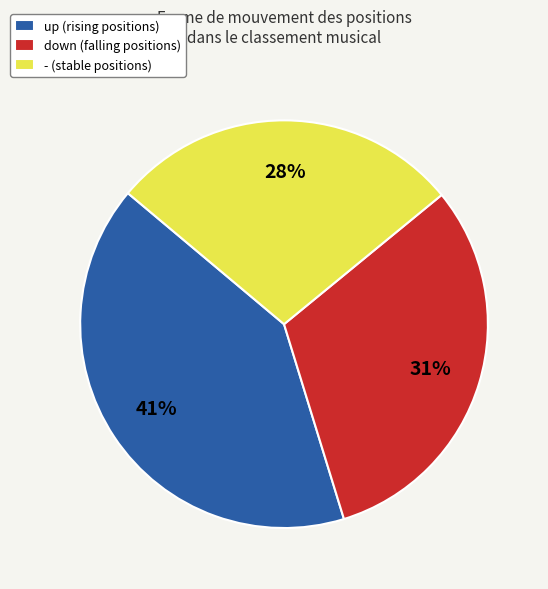

Approximately how many times larger is the value at - compared to down?

0.9